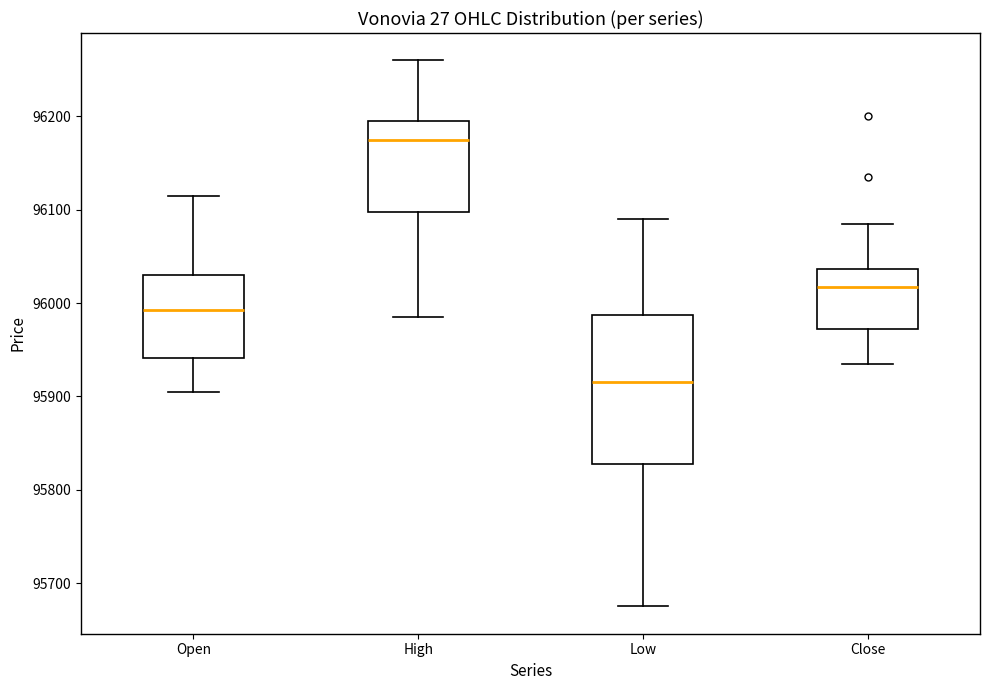

Reading left to right, transcribe this box plot: for each box, give where its median line is, the range the box spans, and where its two whiskers end, as read against the y-axis. The values are not printed on the chart, so give them approximately, as read against the axis.

Open: median 95990, box 95940 to 96030, whiskers 95910 to 96120
High: median 96180, box 96100 to 96200, whiskers 95990 to 96260
Low: median 95920, box 95830 to 95990, whiskers 95680 to 96090
Close: median 96020, box 95970 to 96040, whiskers 95940 to 96090